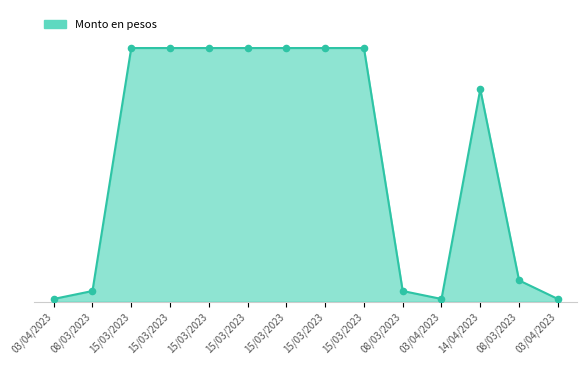

What is the change in value from 14/04/2023 to 03/04/2023?

-79000